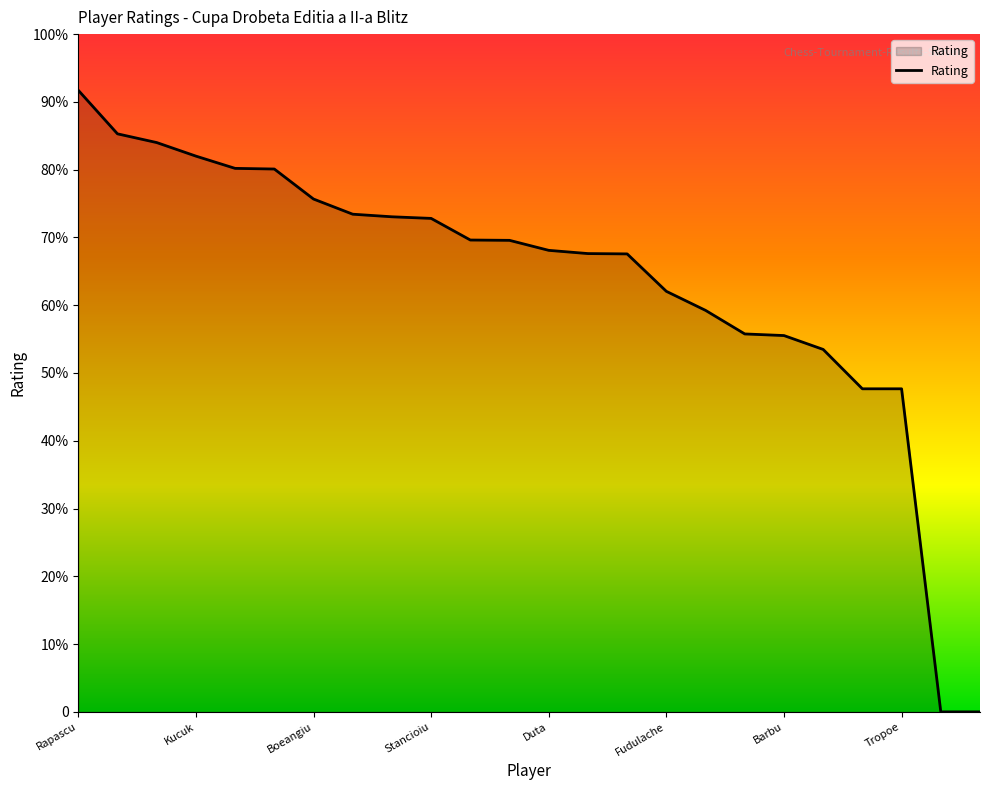

What is the label of the 2nd point from the left?

Dima, Ioan-Radu